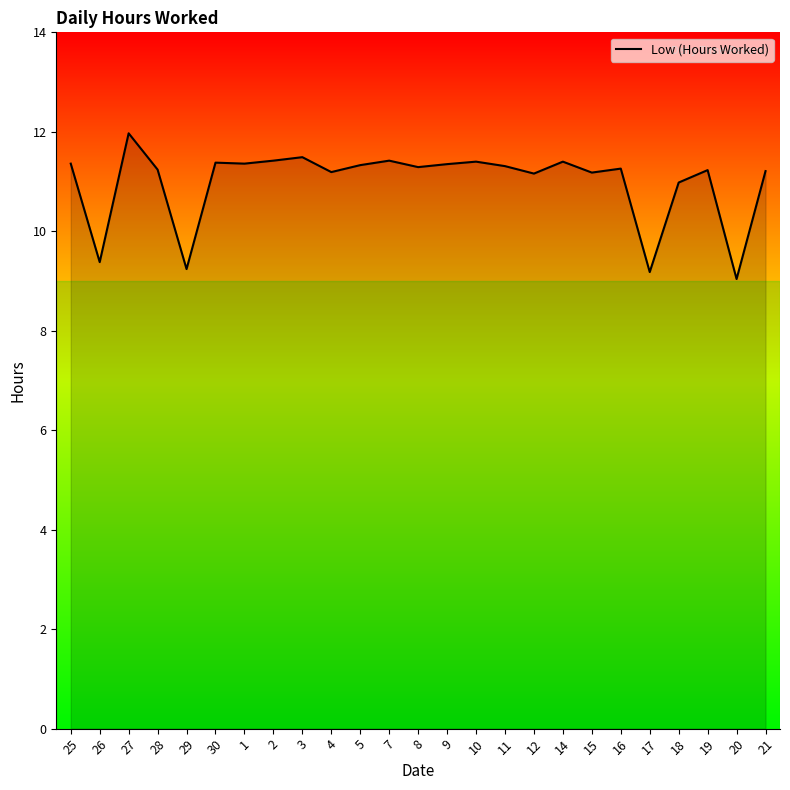

Is it true that the value at 10 is 11.4?

True